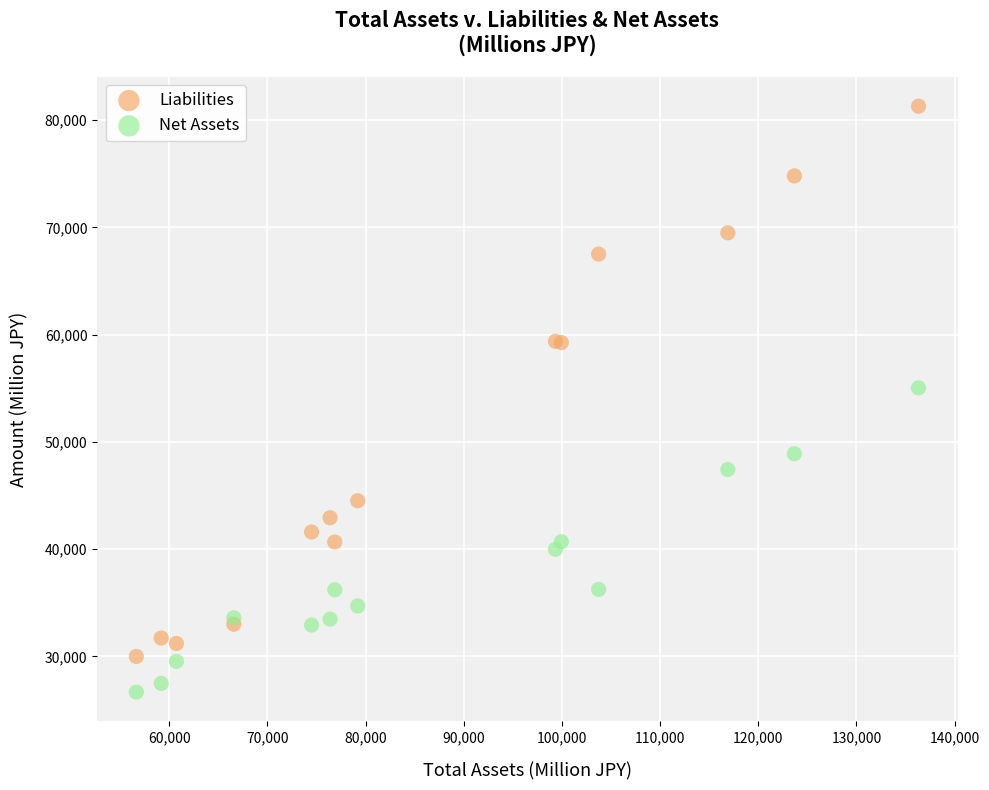

Across all series, what Y value is closest to 53977?

55034